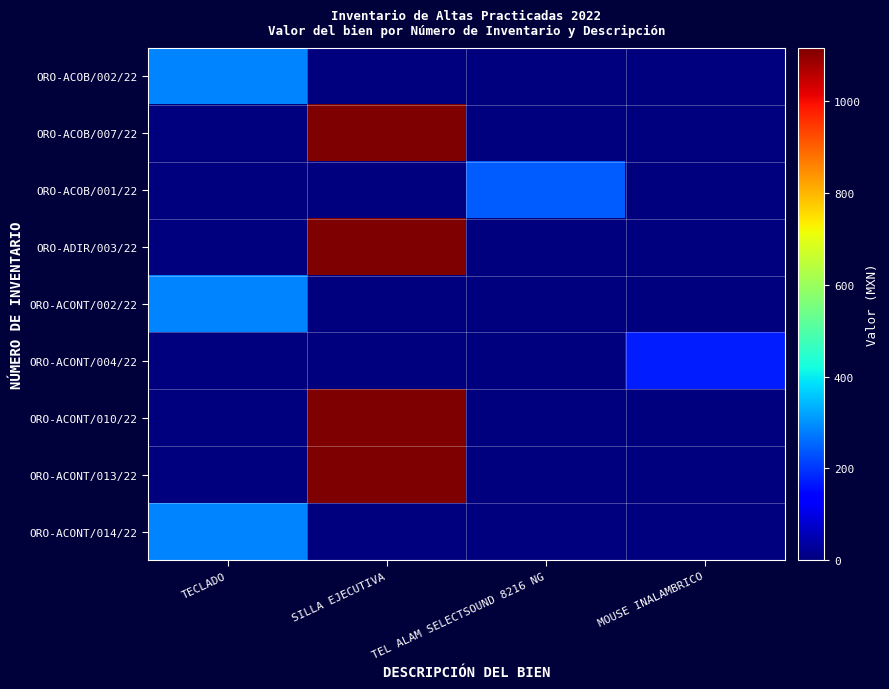

What is the maximum value shown in the chart?

1115.8